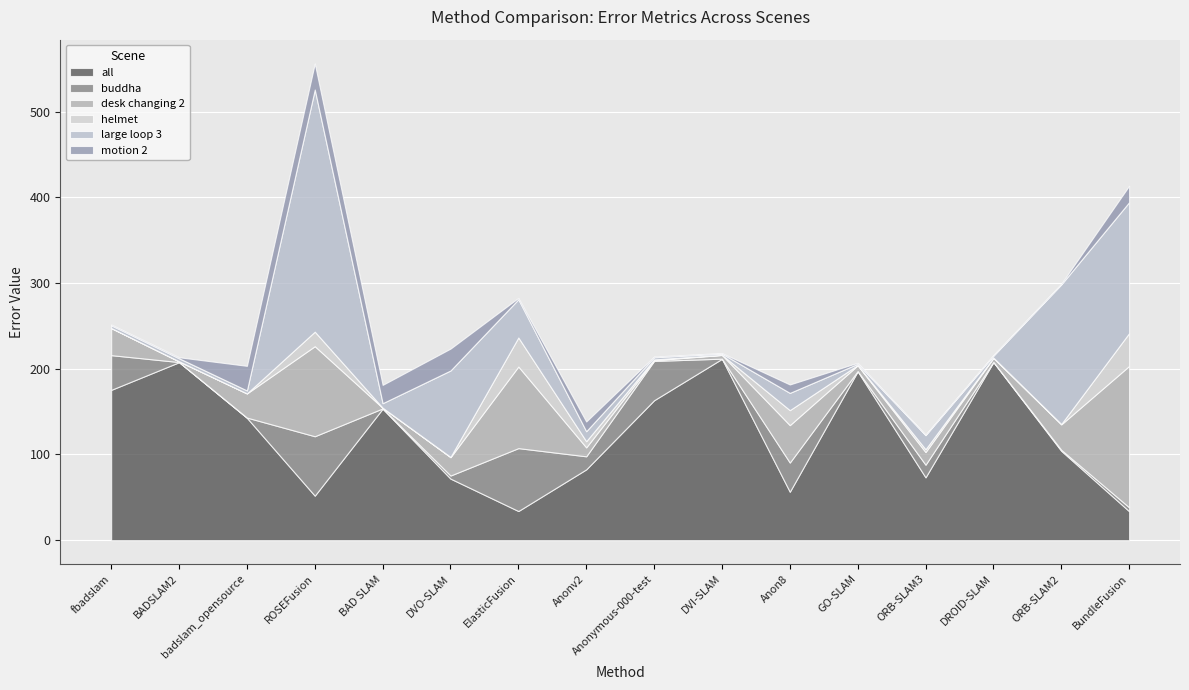

Reading left to right, transcribe all the data shown in this chart.

all: 175.4	207.7	142.8	51.9	153.5	71.8	34.0	82.7	163.3	211.6	56.5	197.0	73.3	207.8	104.3	33.8
buddha: 40.5	0.2	0.3	69.3	0.3	3.6	73.4	15.2	45.9	0.2	34.1	0.4	14.7	0.3	1.2	4.5
desk changing 2: 31.5	0.7	28.2	105.1	0.7	21.4	95.2	10.4	0.8	4.3	43.6	6.6	14.7	4.5	29.7	164.9
helmet: 0.2	0.2	0.1	16.9	0.1	0.4	33.9	7.2	1.0	0.2	17.5	0.4	3.3	0.5	0.5	38.3
large loop 3: 3.1	3.5	3.4	282.5	5.3	100.8	44.6	11.7	2.5	1.5	20.1	1.4	16.4	2.2	162.9	152.8
motion 2: 0.9	1.2	28.7	30.4	21.4	25.5	1.6	11.4	0.8	0.6	9.8	1.2	0.7	0.9	0.8	19.1